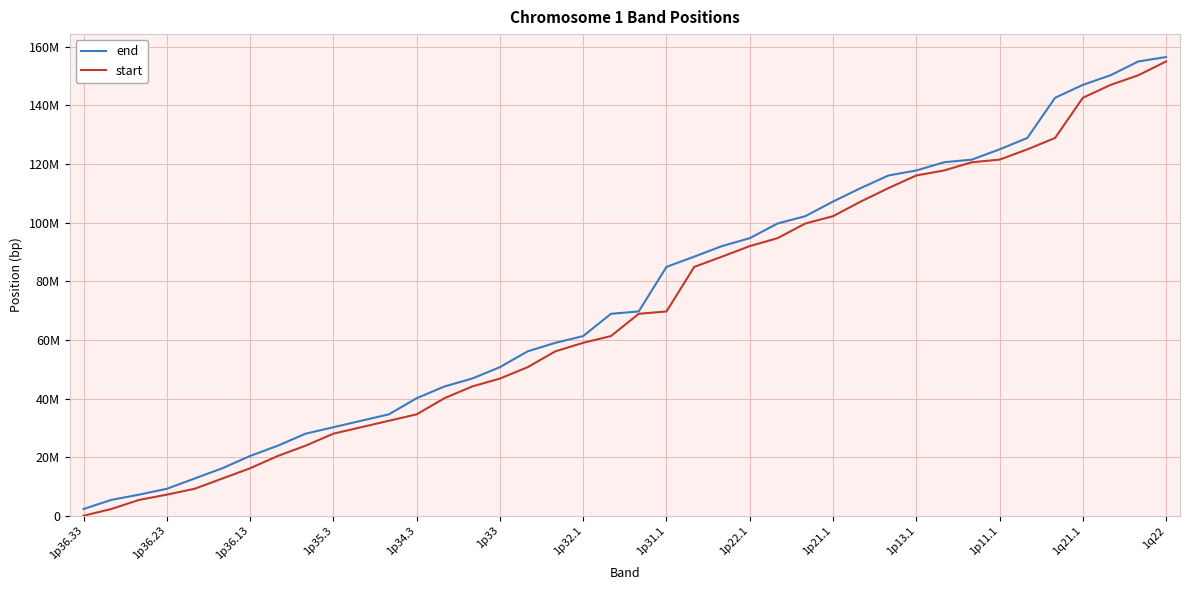

True or false: end and start cross at least once.

False